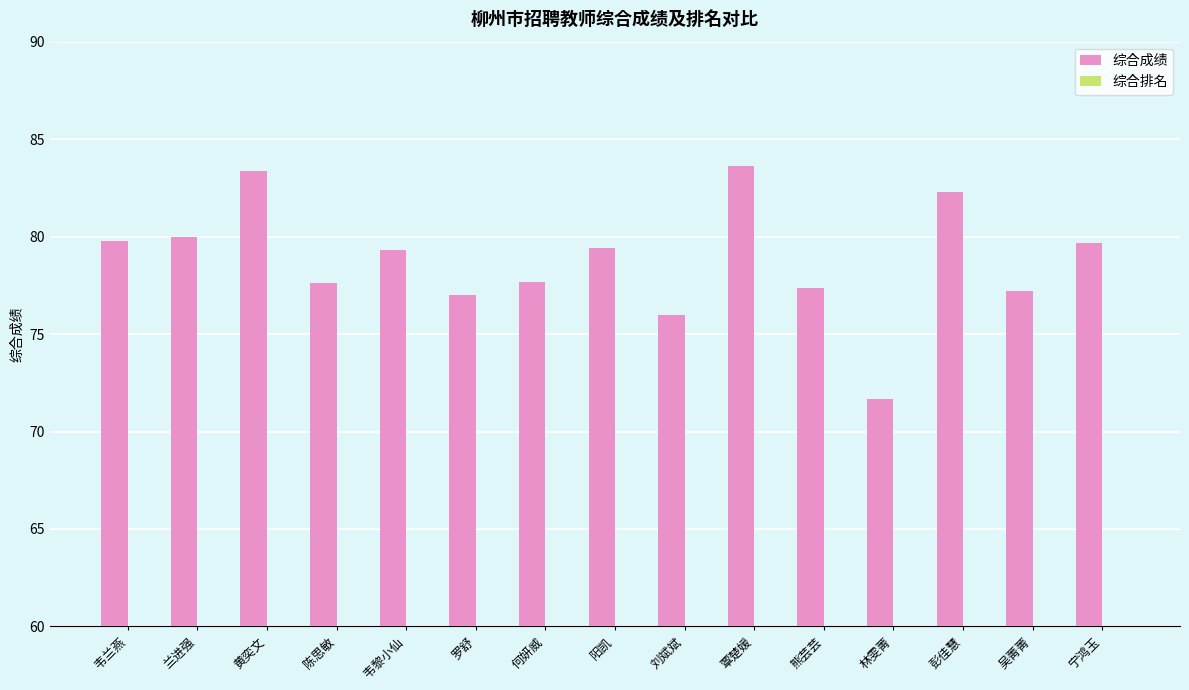

At which label does 综合排名 first exceed 8?

刘斌斌